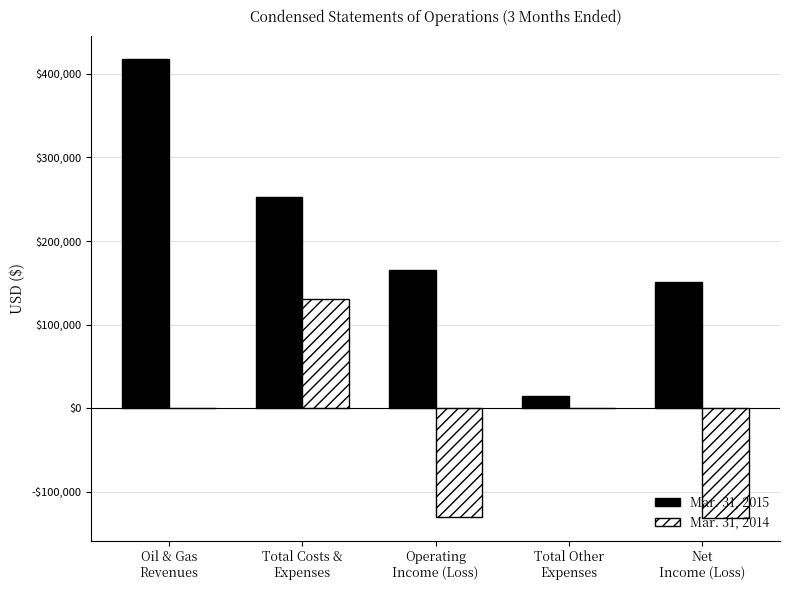

Which label corresponds to the largest value in the chart?

Oil & Gas
Revenues